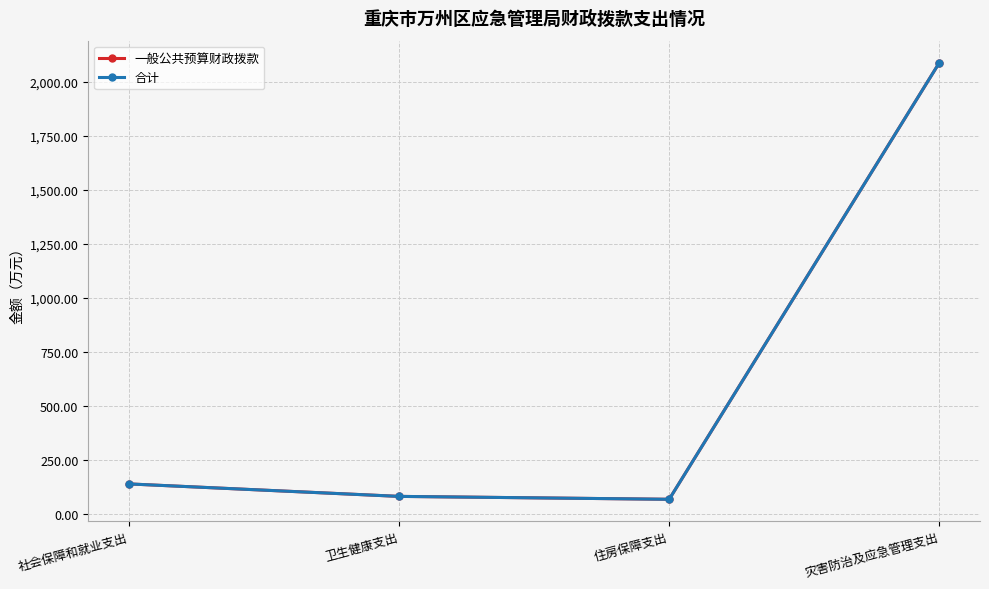

What is the sum of the 合计 values at 社会保障和就业支出 and 卫生健康支出?

223.5